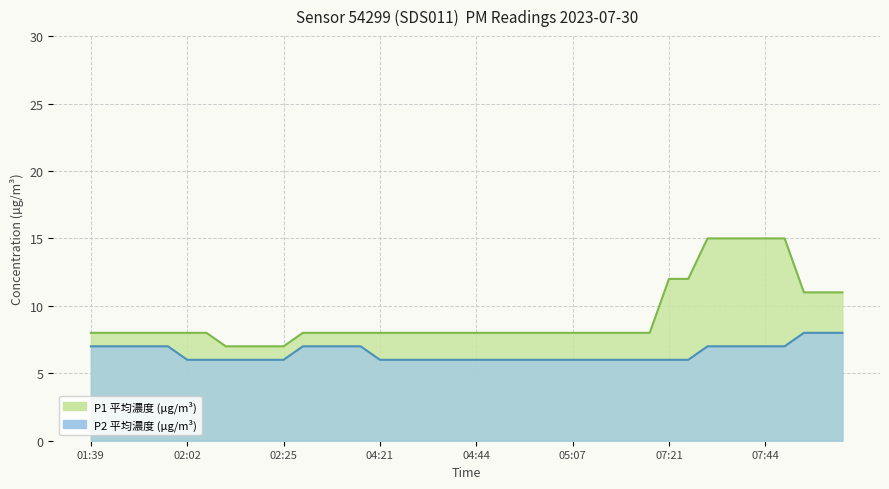

Is it true that P1 equals 8 at 04:21?

True